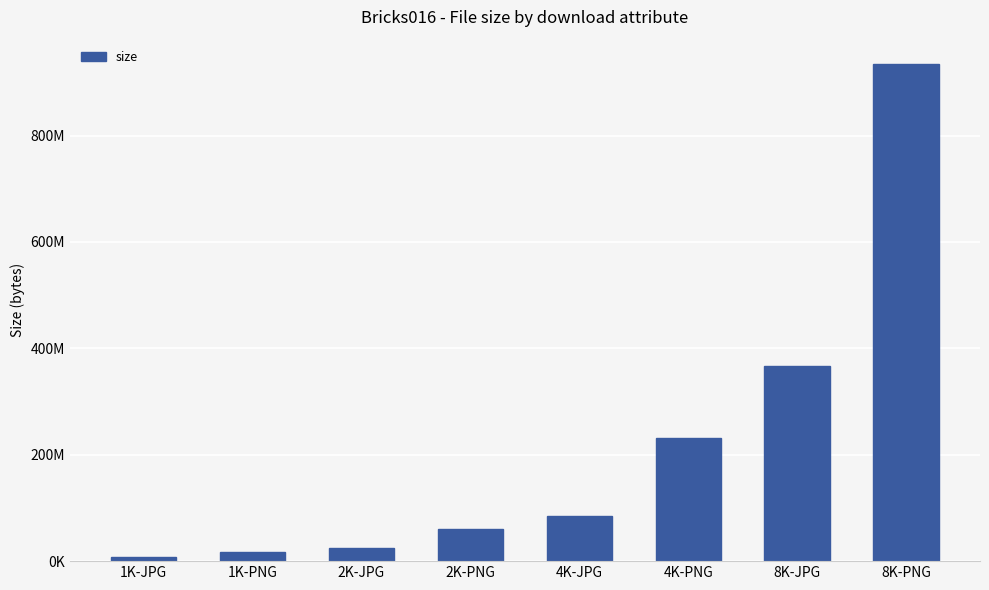

What is the change in value from 1K-PNG to 4K-PNG?

+214288288